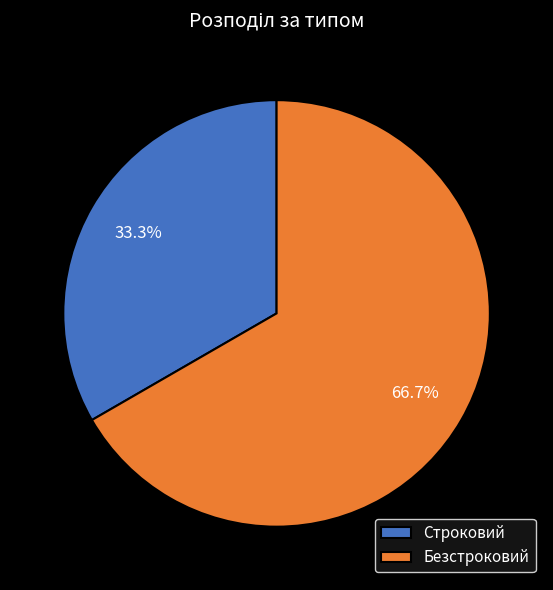

To the nearest percent, what is the difference between the largest and smallest slice percentages?

33%